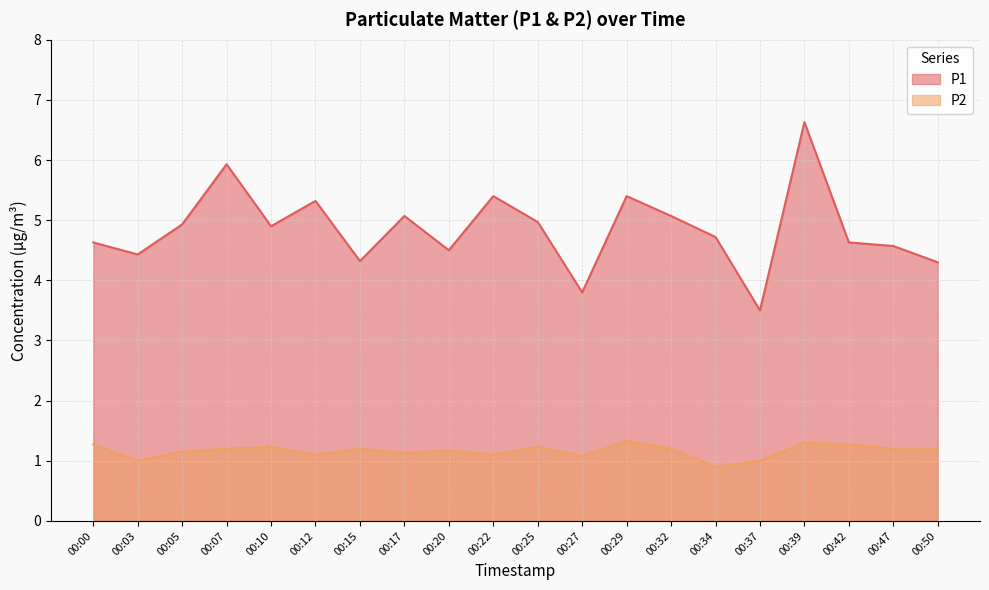

What is the average value of the P1 series?

4.9